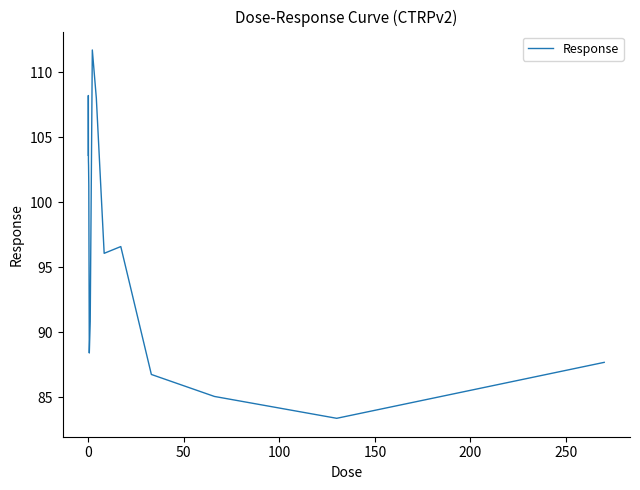

What is the difference between the maximum and minimum values?

28.3